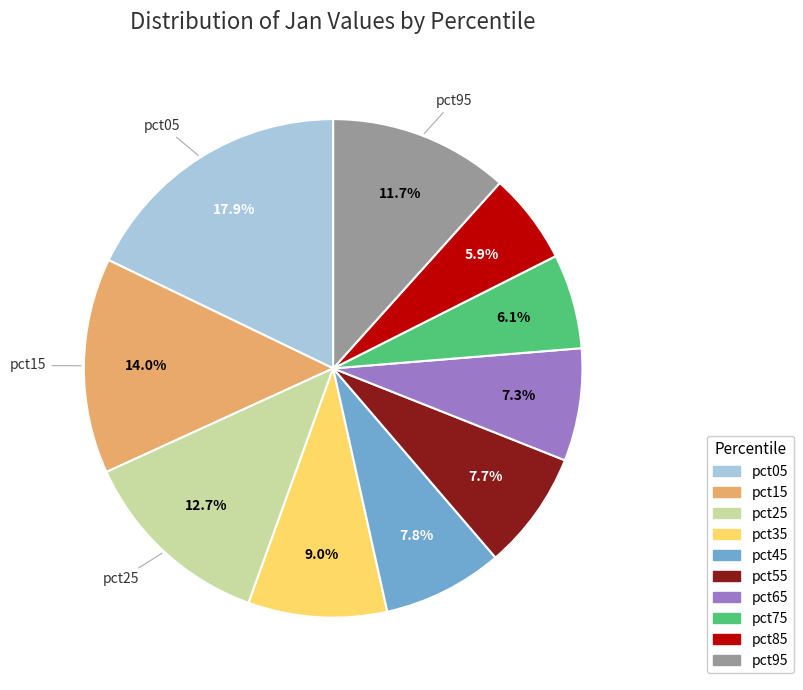

Does pct25 account for over 50% of the chart?

No